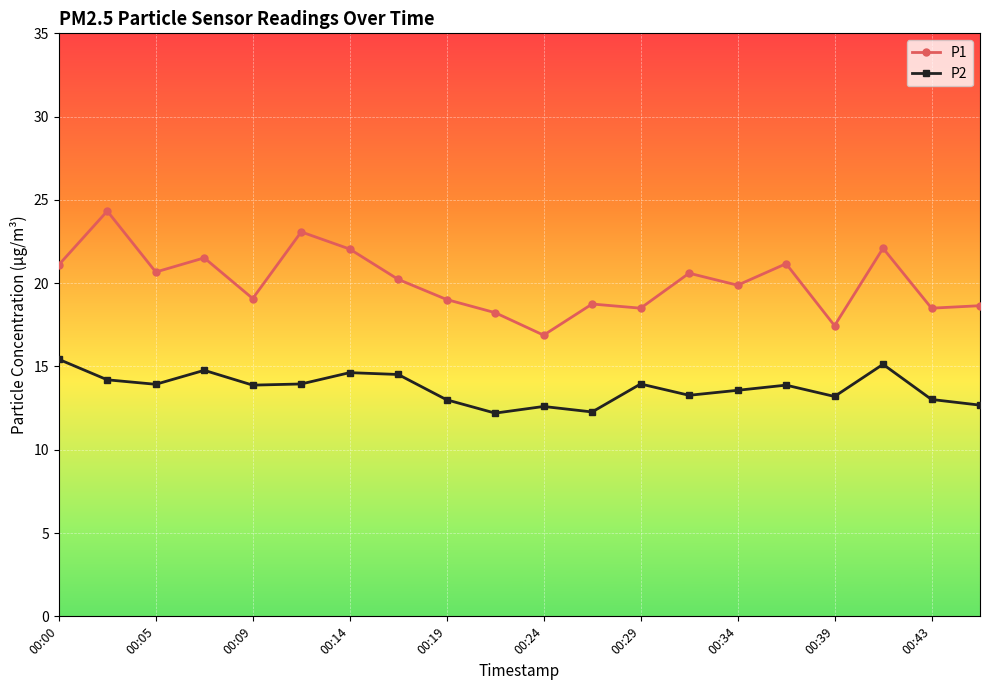

How many distinct data groups are displayed?

2